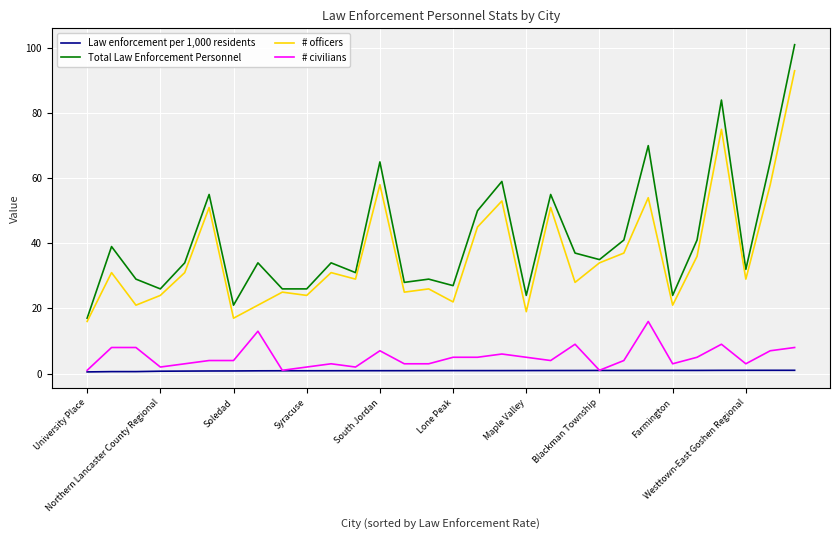

What are all the series names shown in the legend?

Law enforcement per 1,000 residents, Total Law Enforcement Personnel, # officers, # civilians